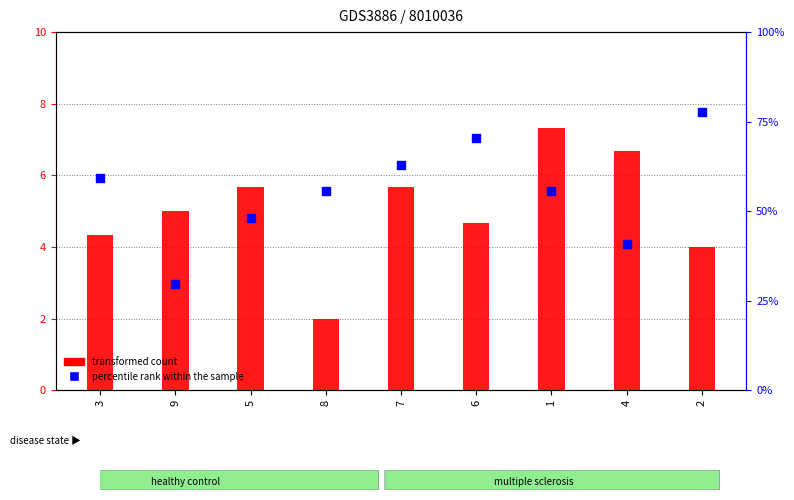

Which series has the widest spread of Y values?

col_7 / col_6 / col_9 (percentile rank within sample)